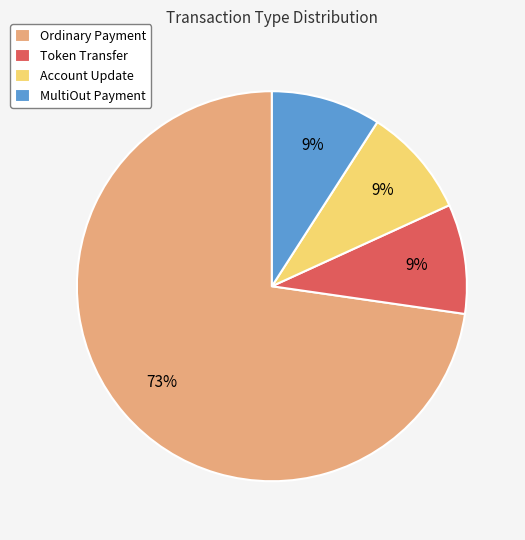

Is the sum of Token Transfer and Ordinary Payment greater than half?

Yes